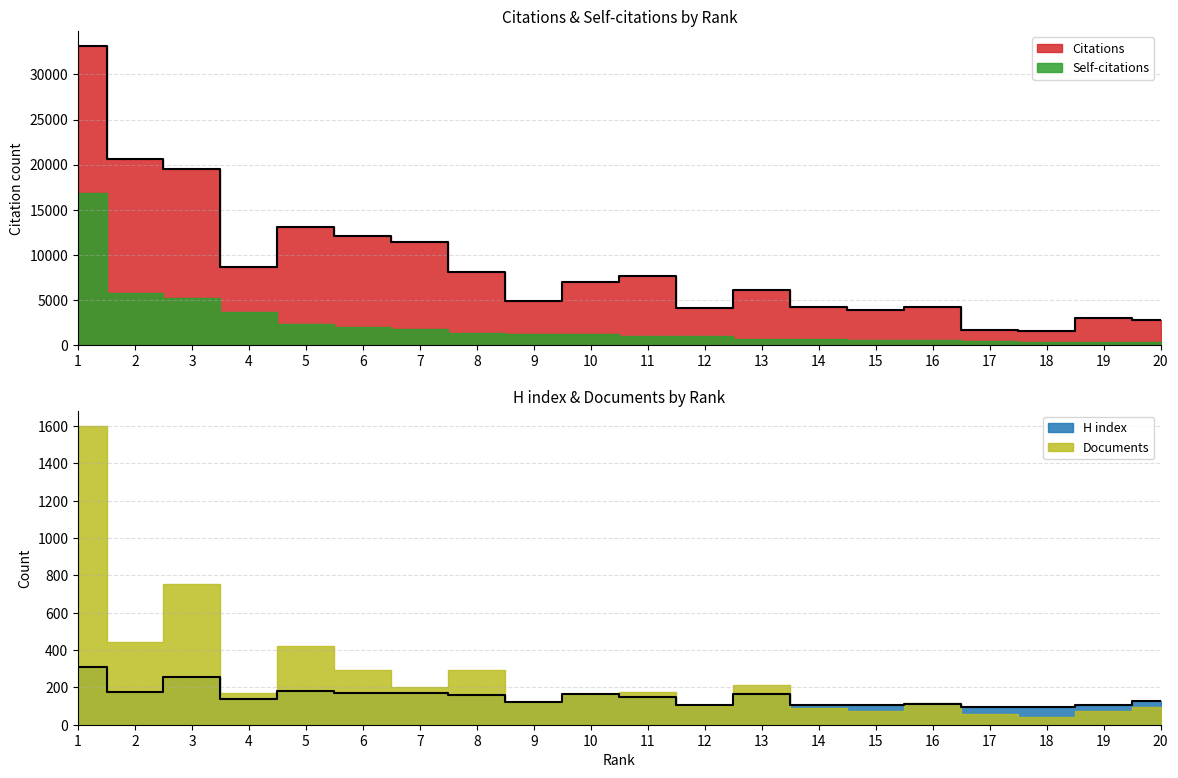

At how many categories does at least one series exceed 24153?

1